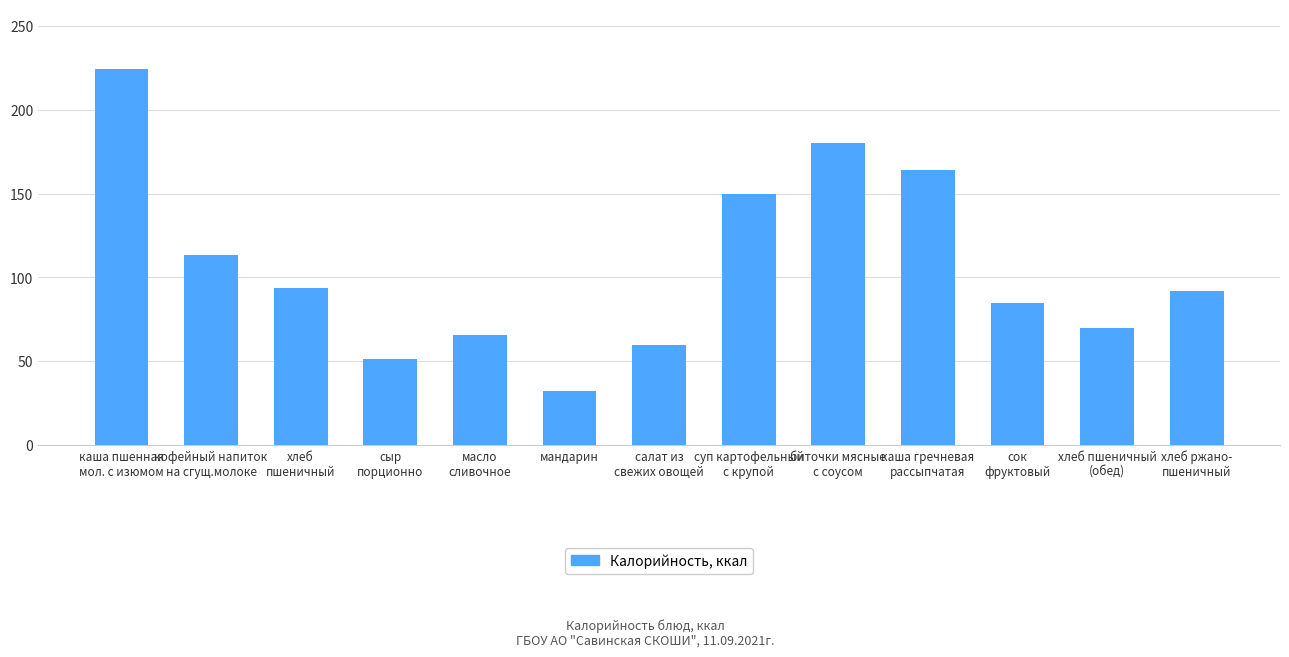

What is the change in value from салат из
свежих овощей to хлеб ржано-
пшеничный?

+32.5